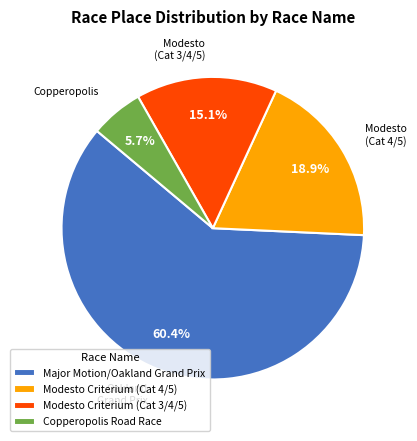

The Copperopolis Road Race slice represents 16% of the pie. True or false?

False